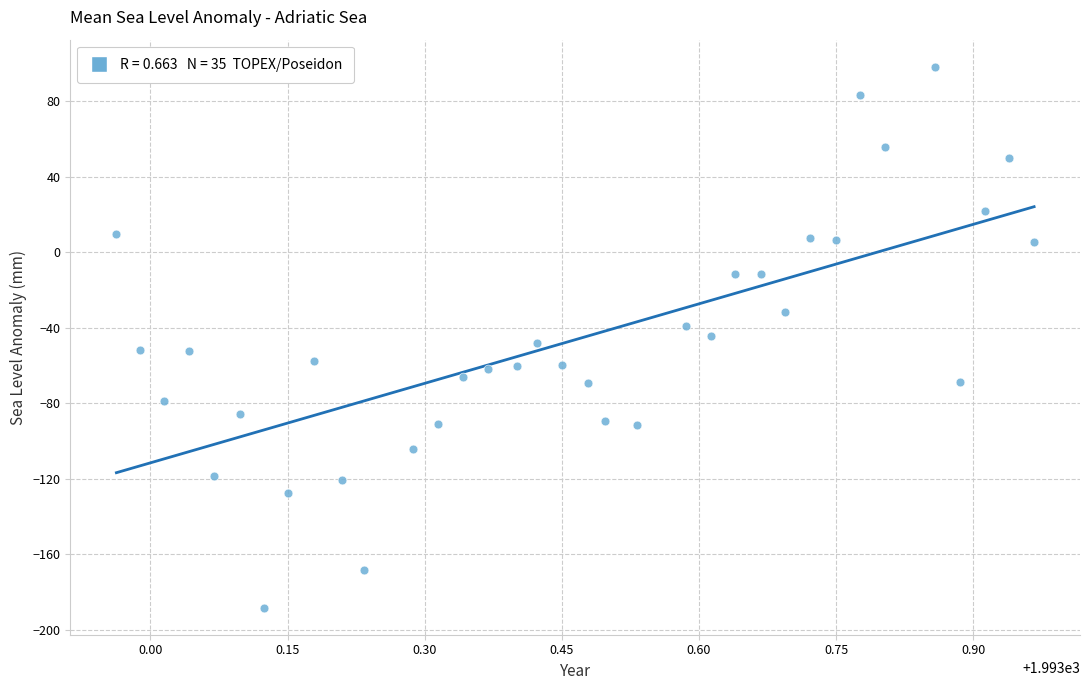

What is the range of Y values (max minus min)?

286.5